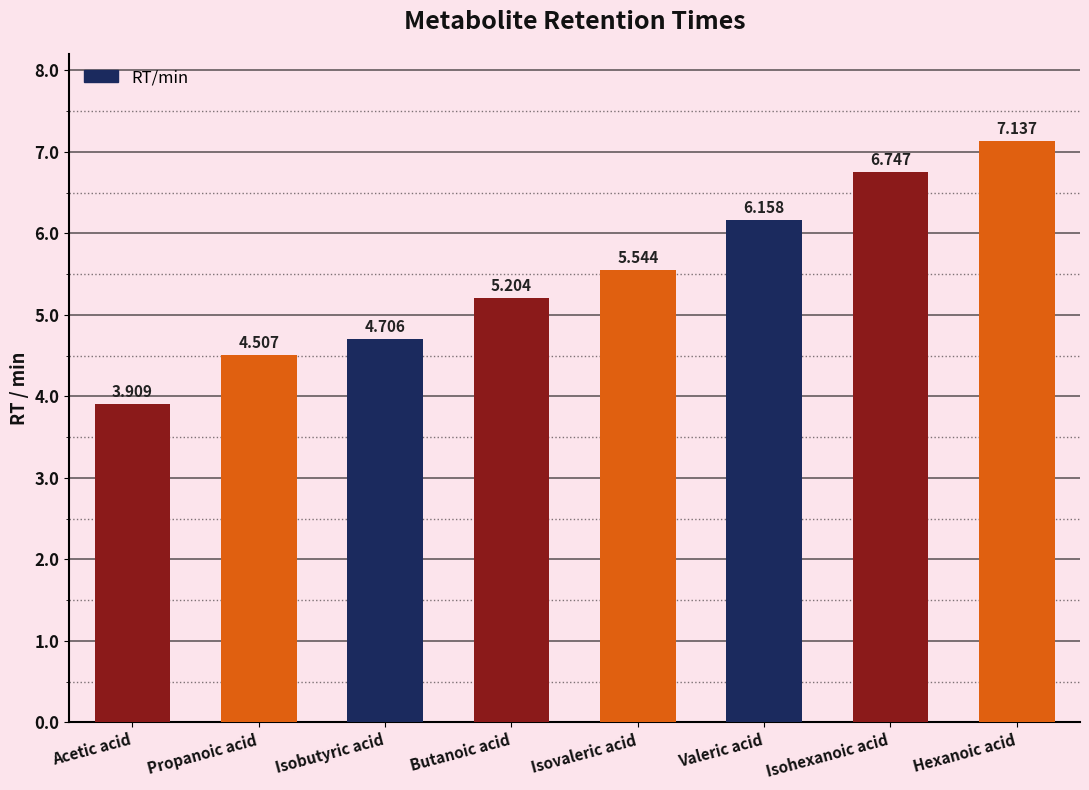

Where is the data nearest to the value 5?

Butanoic acid